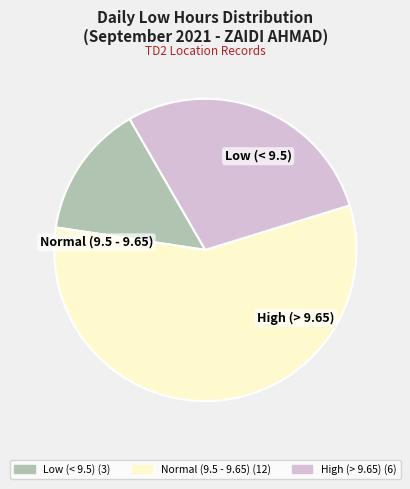

Is there a majority slice in this chart?

Yes